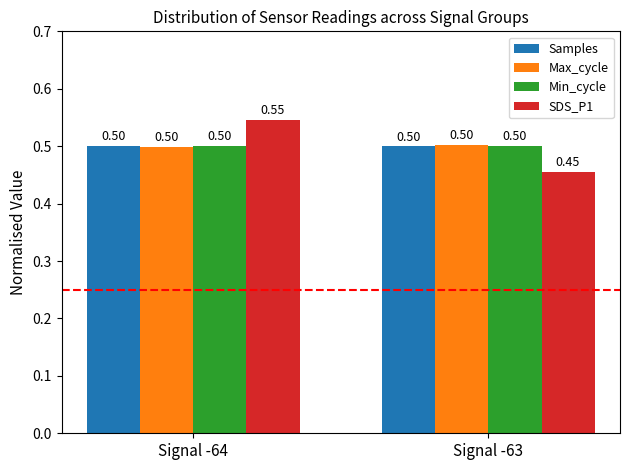

What is the value of the Min_cycle bar at the 2nd from the left?

0.5